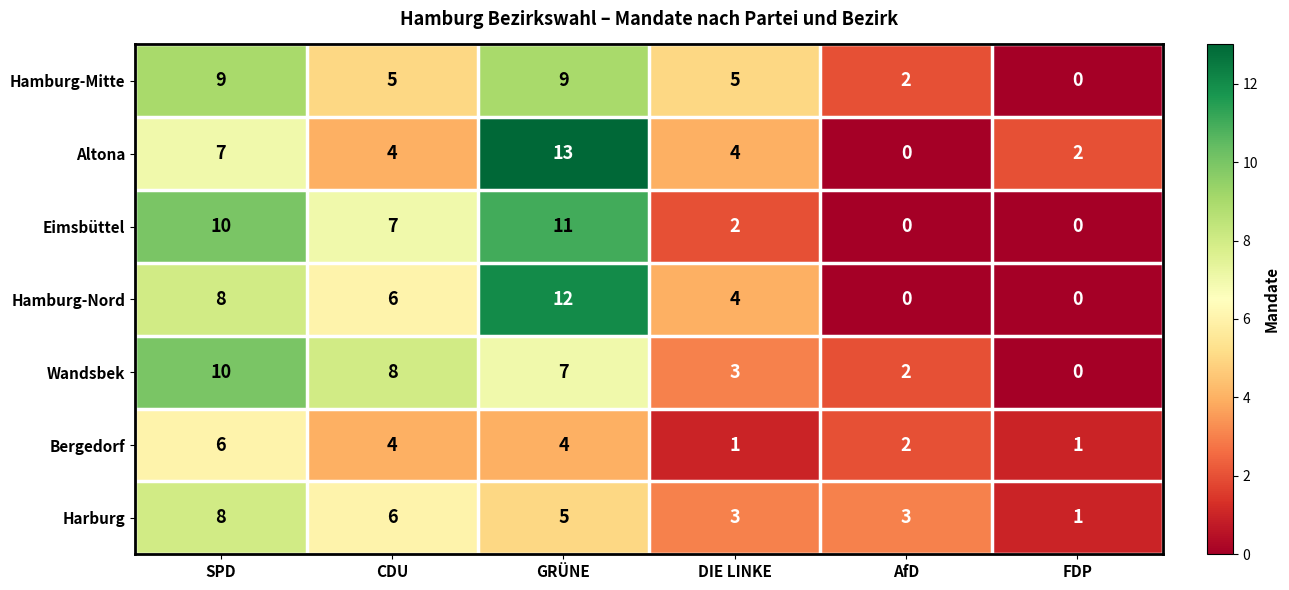

Is it true that Eimsbüttel equals 3 at DIE LINKE?

False